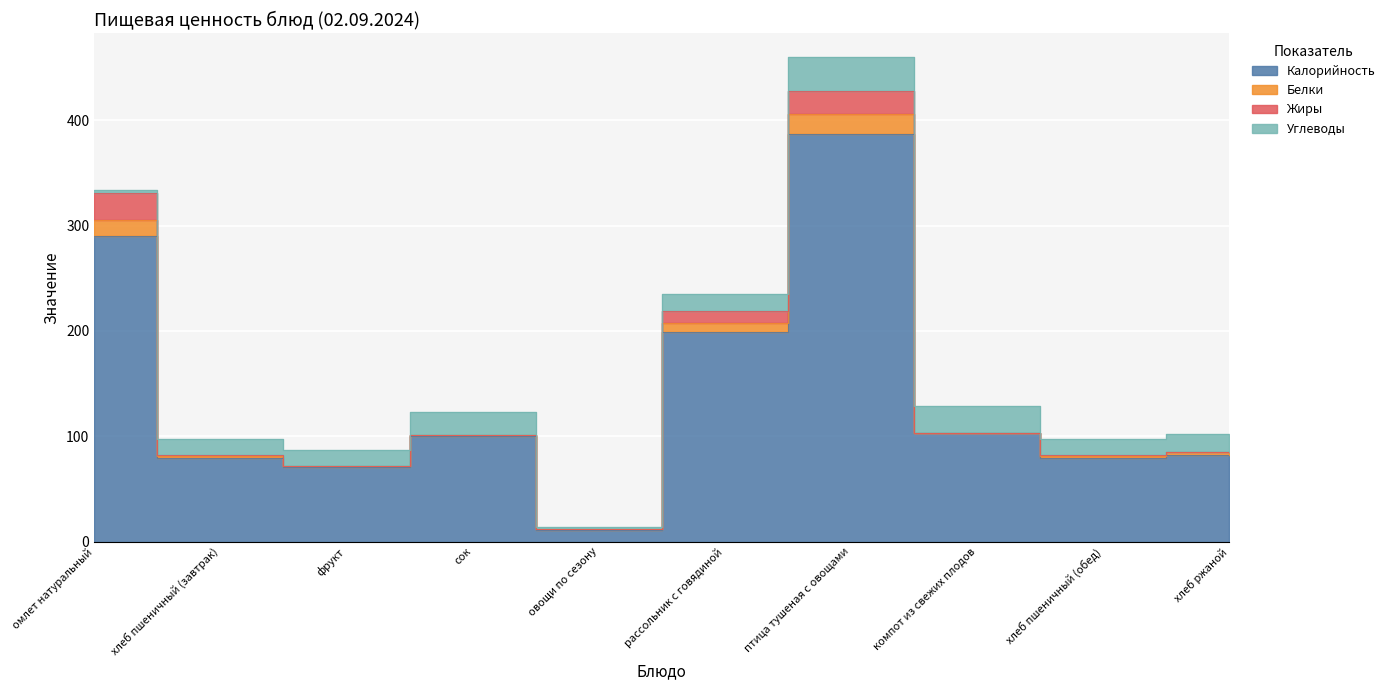

Is the value of Углеводы at птица тушеная с овощами greater than the value of Калорийность at хлеб пшеничный (завтрак)?

No